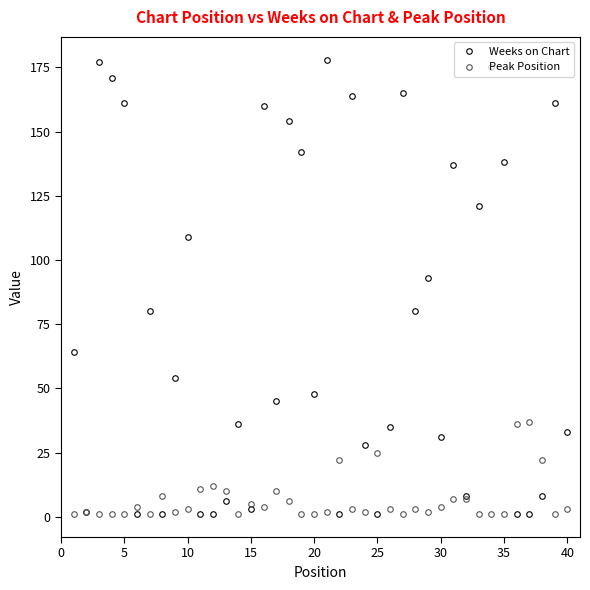

How many interior local peaks does the Weeks on Chart series have?

13